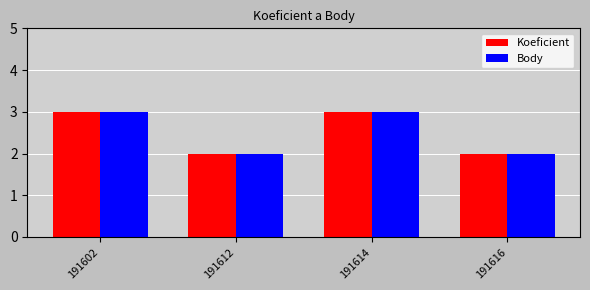

Is the value of Body at 191614 greater than the value of Koeficient at 191612?

Yes